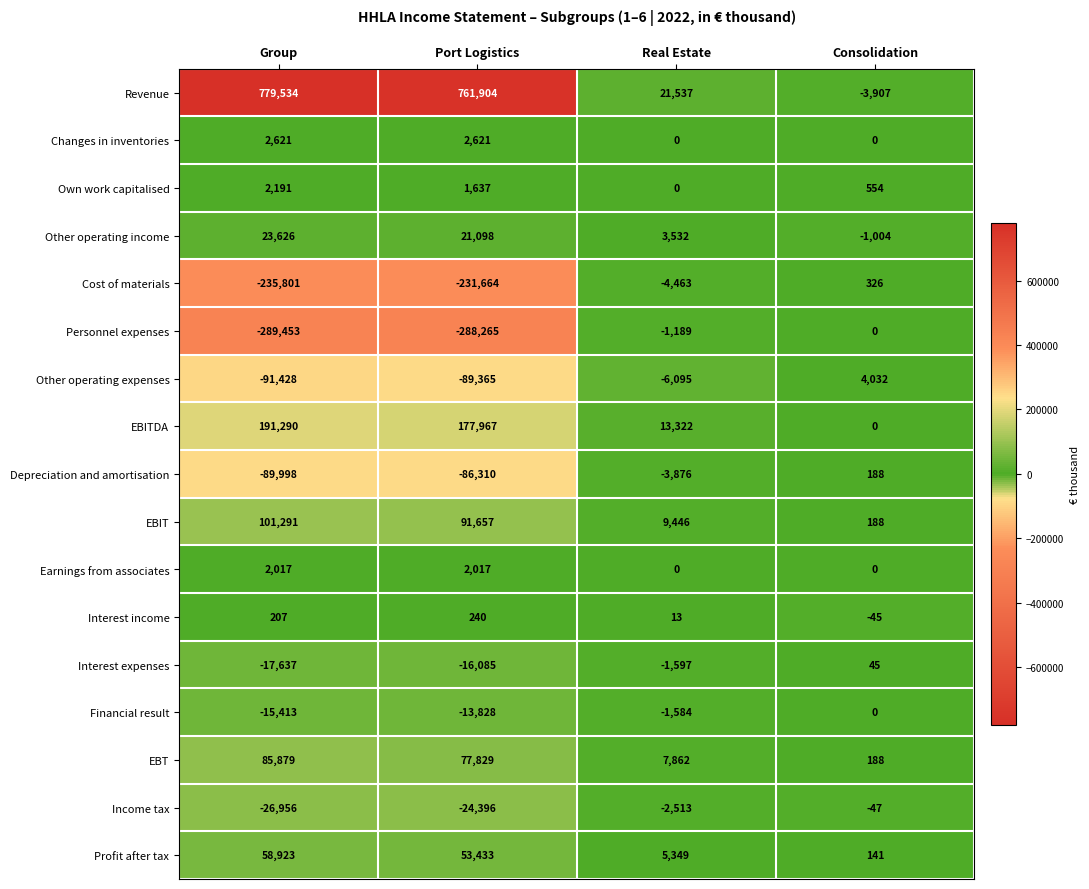

Which series has the widest spread of values?

Revenue